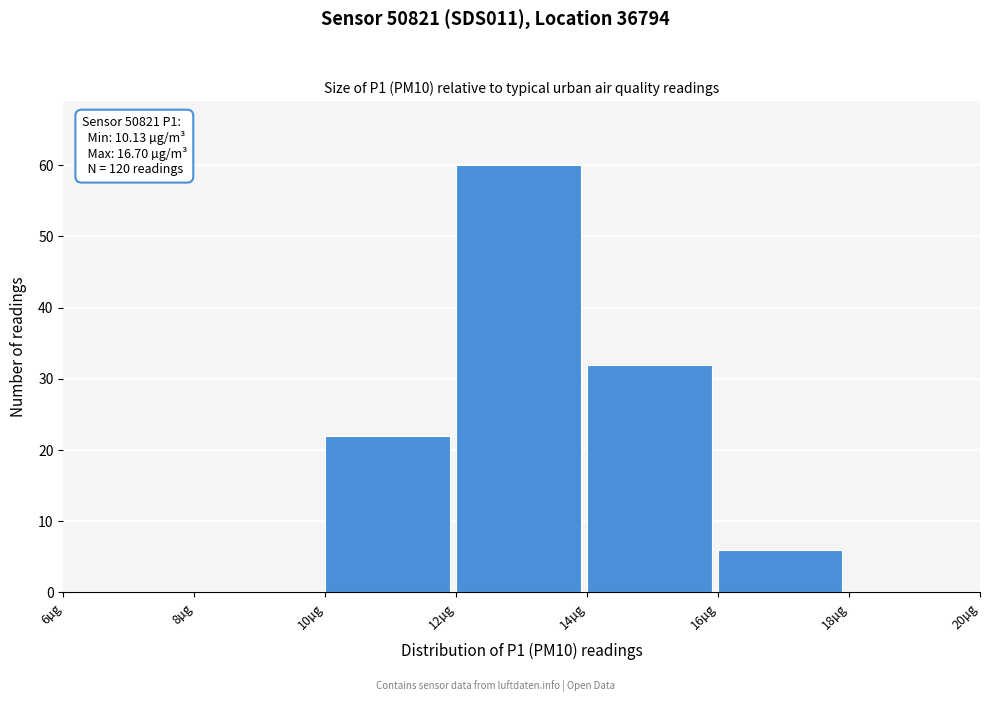

Over which range of the x-axis is the bar tallest?

12 to 14